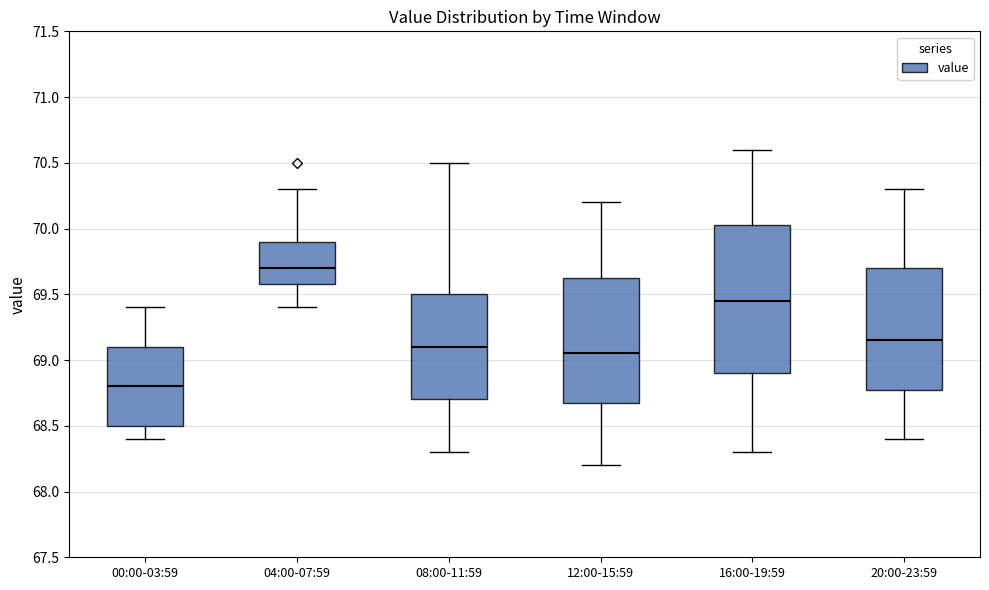

Reading left to right, transcribe this box plot: for each box, give where its median line is, the range the box spans, and where its two whiskers end, as read against the y-axis. The values are not printed on the chart, so give them approximately, as read against the axis.

00:00-03:59: median 68.80, box 68.50 to 69.10, whiskers 68.40 to 69.40
04:00-07:59: median 69.70, box 69.60 to 69.90, whiskers 69.40 to 70.30
08:00-11:59: median 69.10, box 68.70 to 69.50, whiskers 68.30 to 70.50
12:00-15:59: median 69.05, box 68.70 to 69.65, whiskers 68.20 to 70.20
16:00-19:59: median 69.45, box 68.90 to 70.05, whiskers 68.30 to 70.60
20:00-23:59: median 69.15, box 68.80 to 69.70, whiskers 68.40 to 70.30